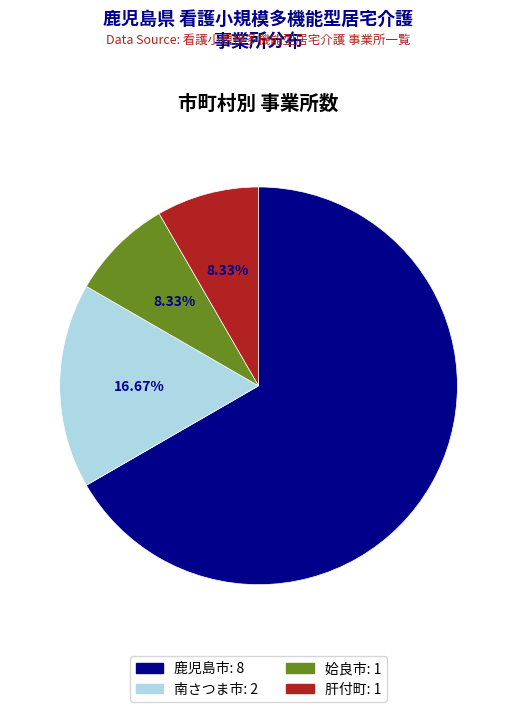

Is it true that 肝付町 is 18% of the pie?

False